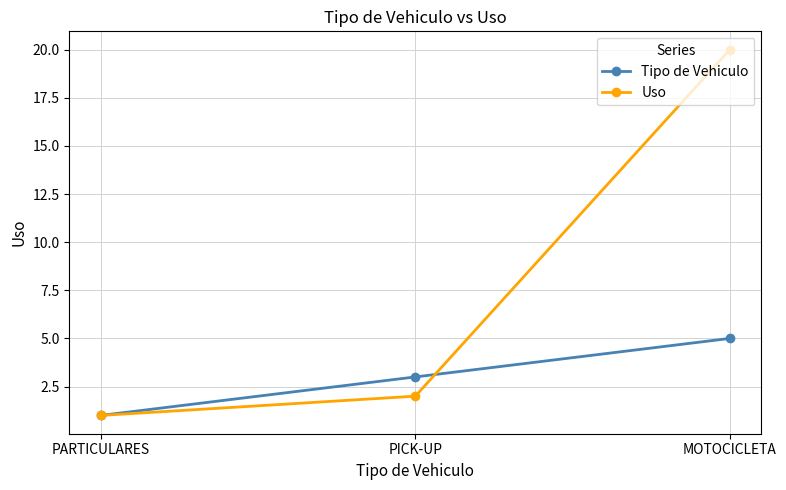

What is the greatest value displayed?

20